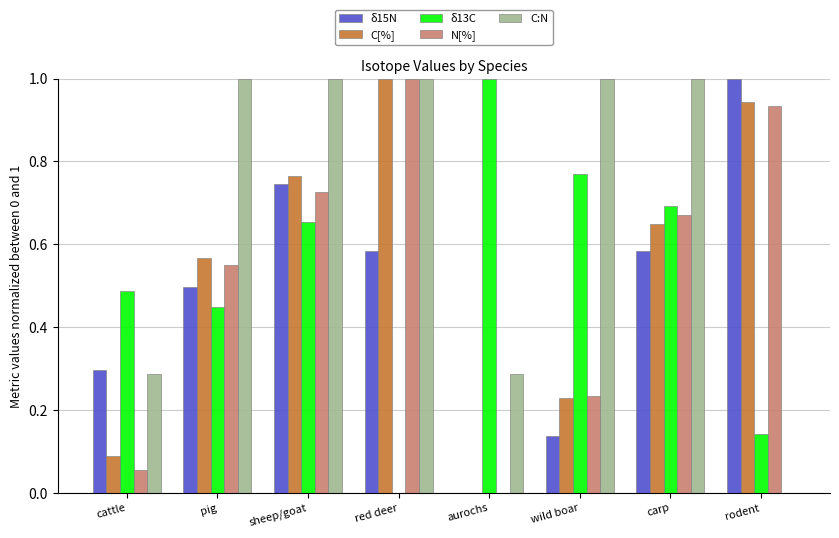

What is the sum of all C:N values?

5.6